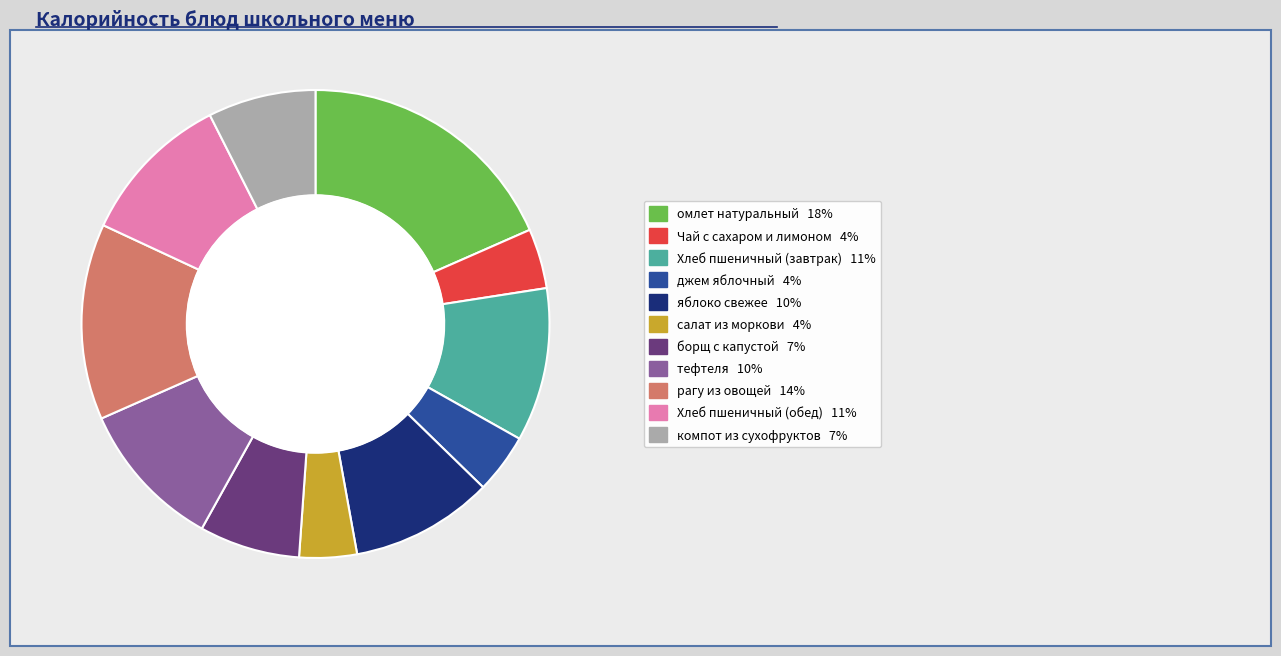

Is рагу из овощей the majority of the pie?

No